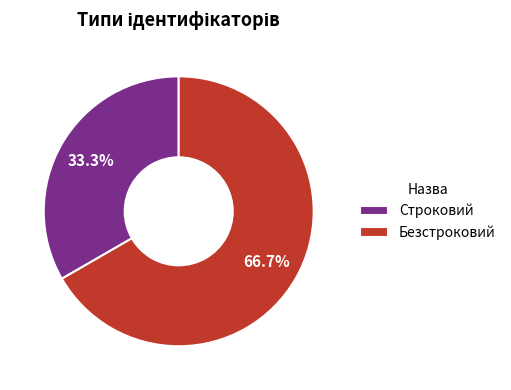

Between Безстроковий and Строковий, which is larger?

Безстроковий